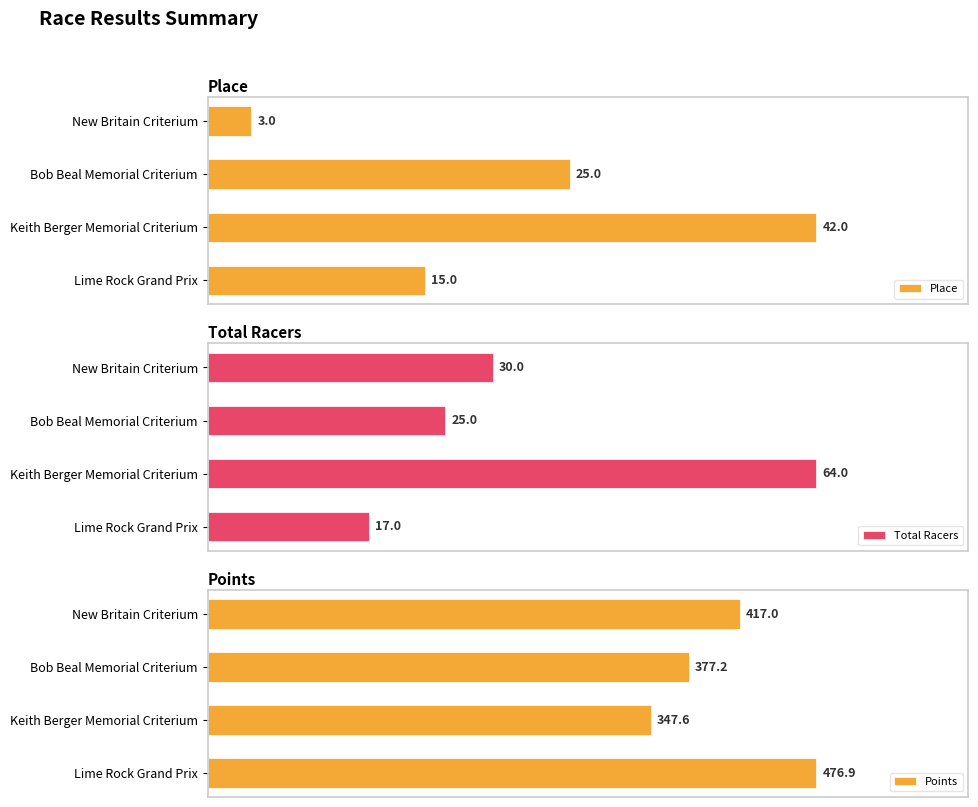

How many bars are there in total?

12